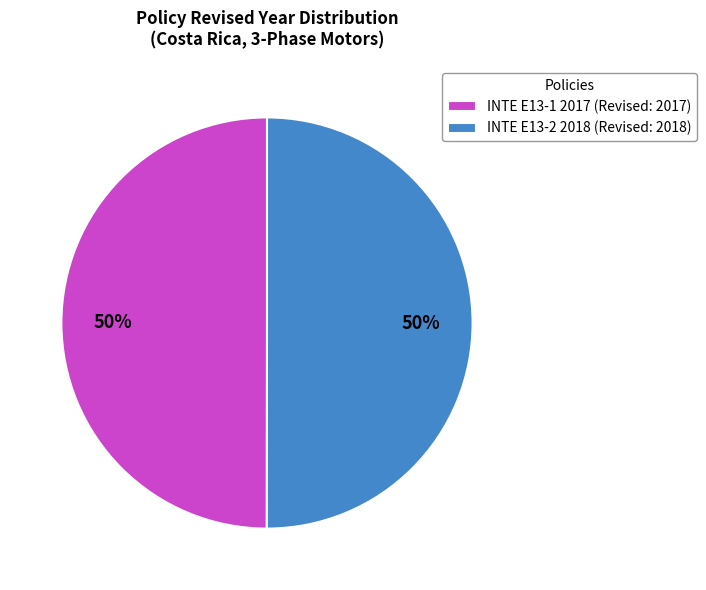

Is it true that INTE E13-2 2018 is 50% of the pie?

True